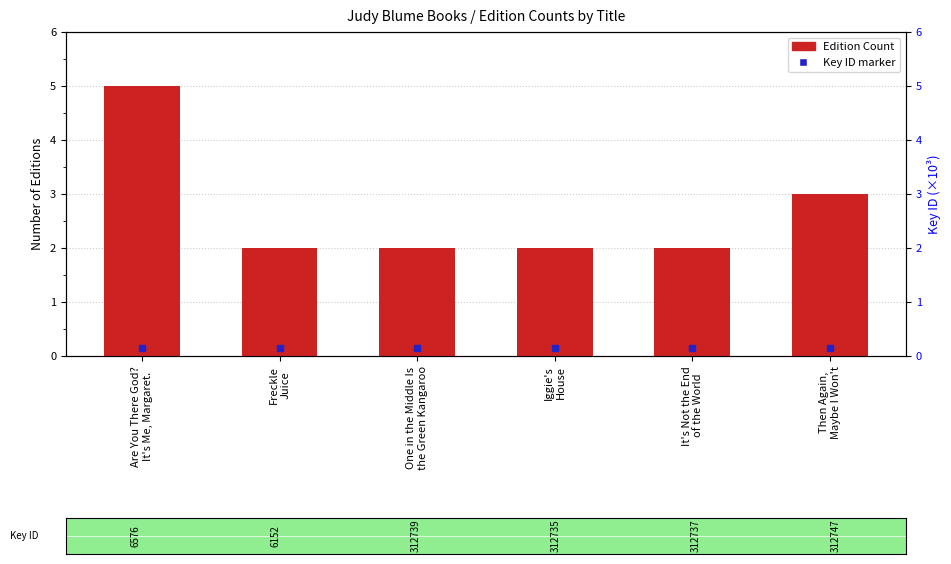

Rank the categories by value from highest to lowest.

Are You There God?
It's Me, Margaret., Then Again,
Maybe I Won't, Freckle
Juice, One in the Middle Is
the Green Kangaroo, Iggie's
House, It's Not the End
of the World